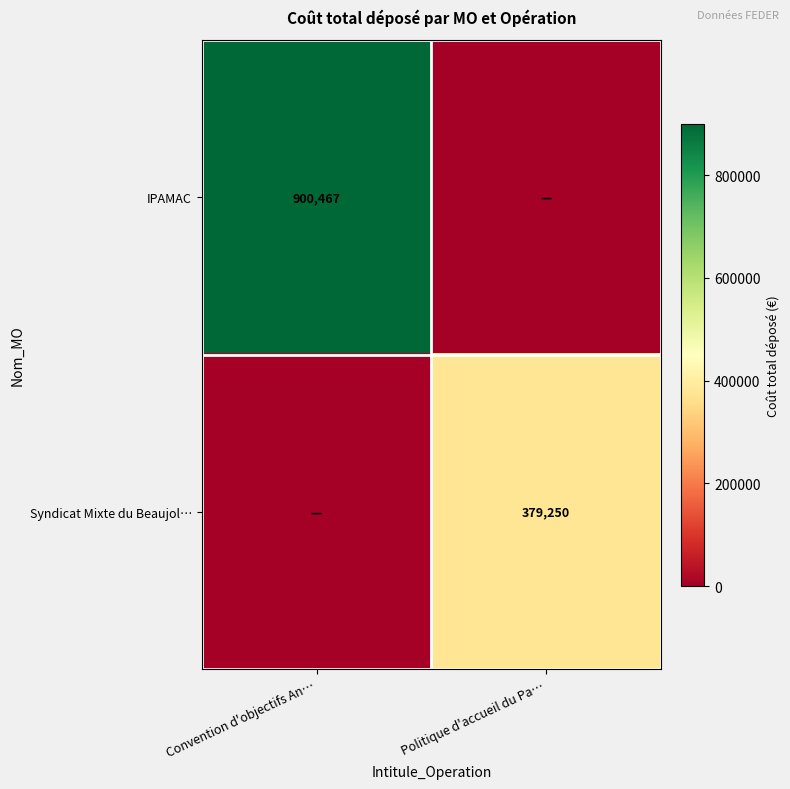

The value of IPAMAC at Convention d'objectifs An… is 900467. True or false?

True